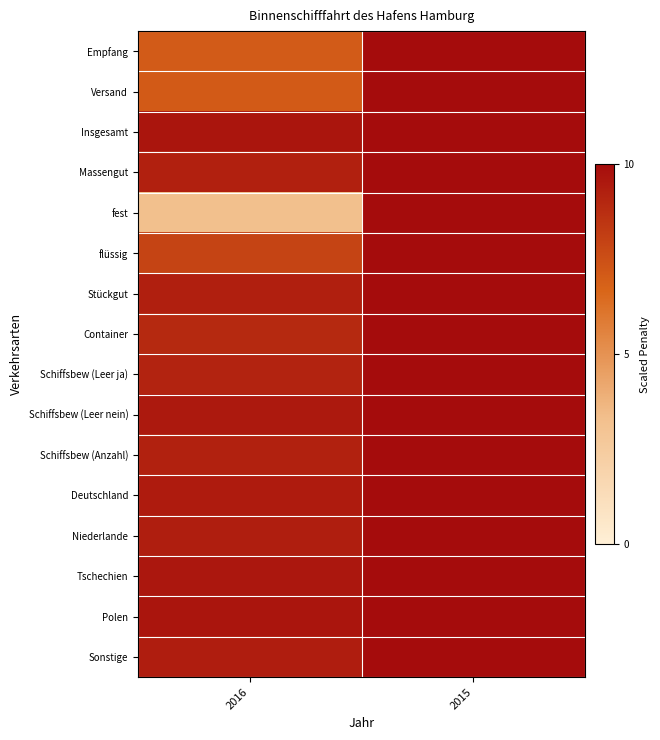

Count the number of categories in the chart.

2